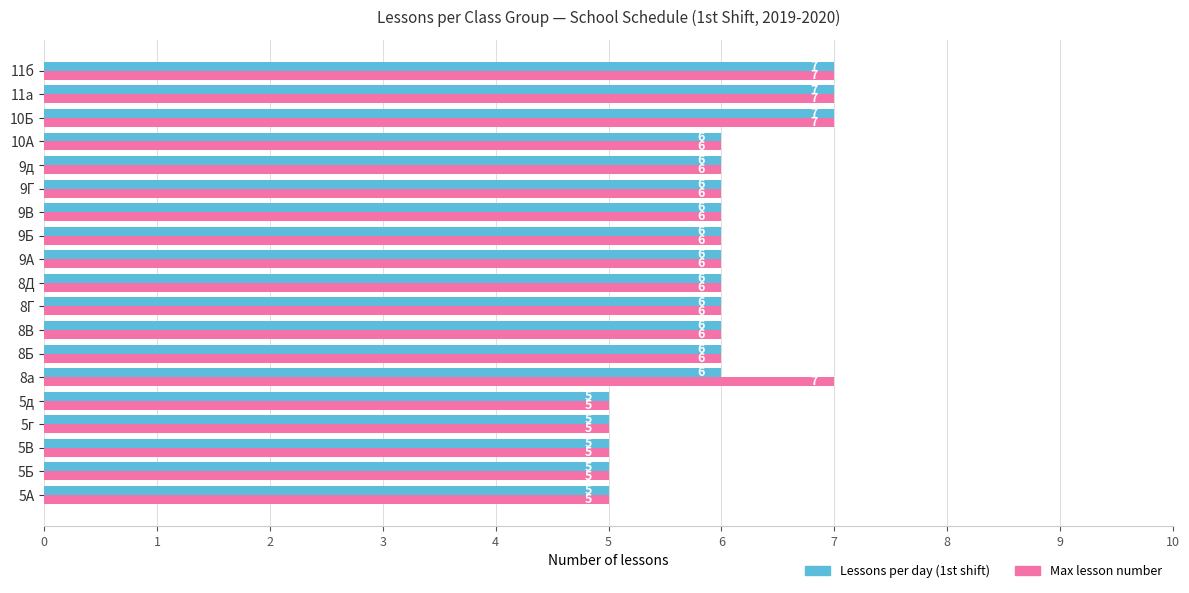

The value of Max lesson number at 10Б is 9. True or false?

False